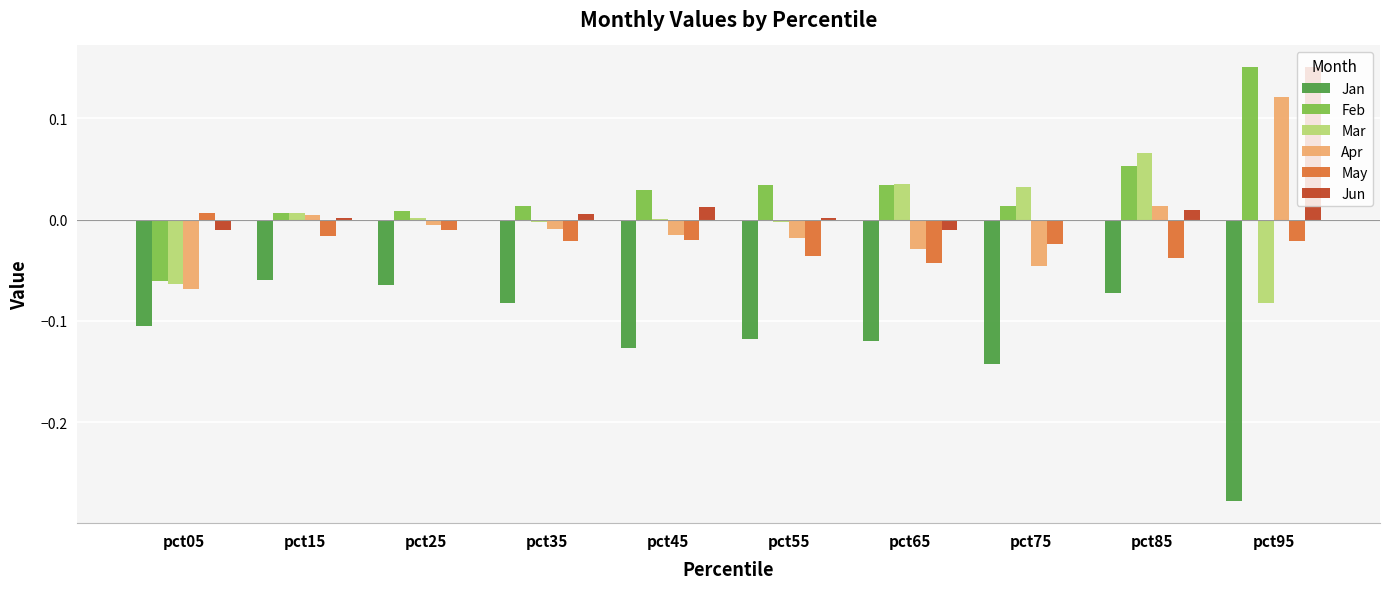

The value of Apr at pct85 is 0.0. True or false?

True